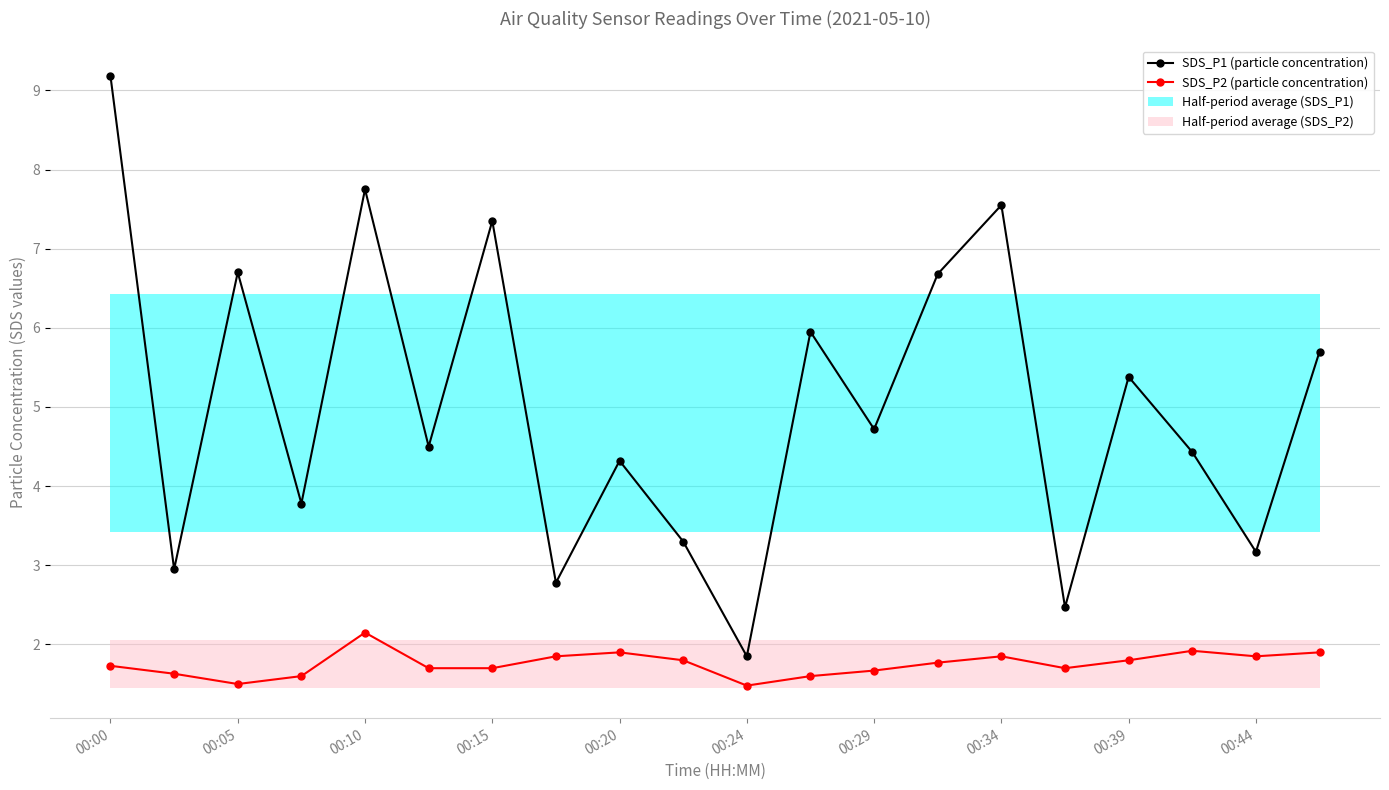

What position from the left is 13?

14